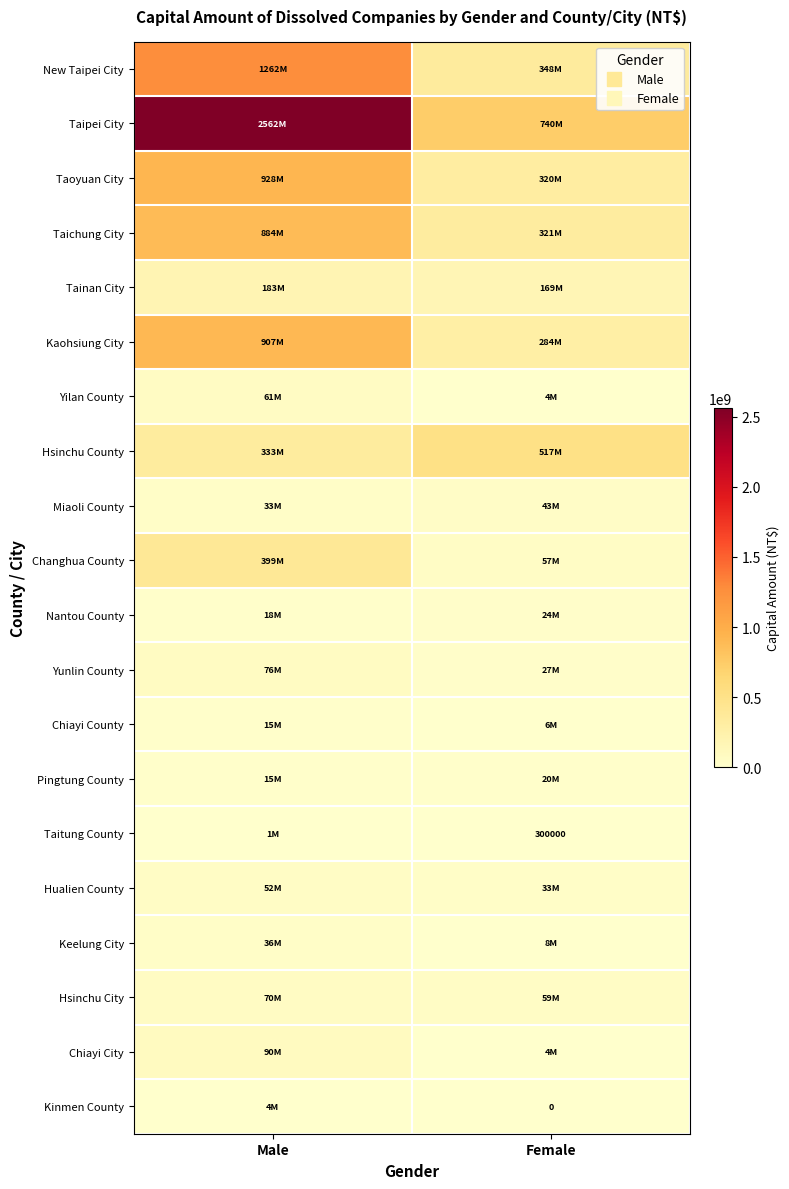

Is it true that Keelung City equals 19302979 at Male?

False